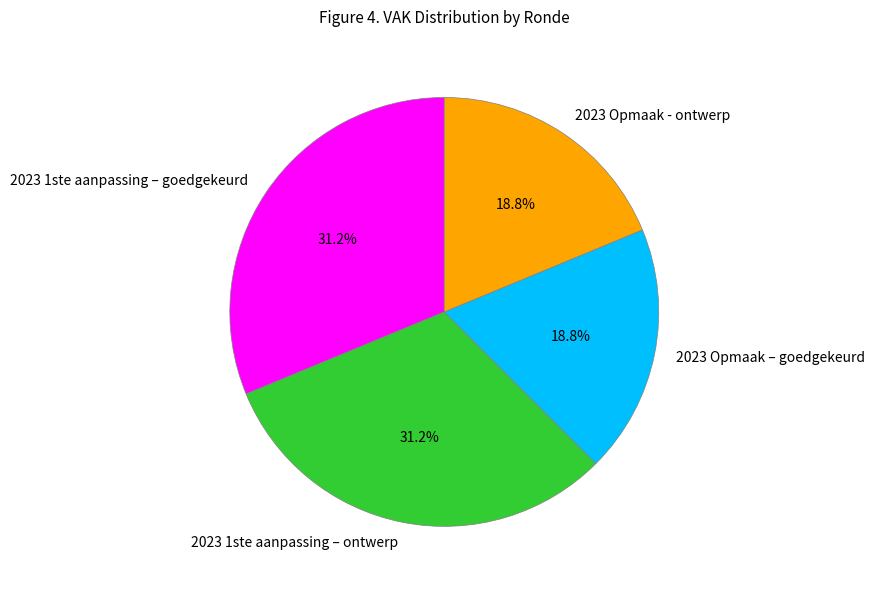

Approximately how many times larger is the value at 2023 Opmaak – goedgekeurd compared to 2023 1ste aanpassing – ontwerp?

0.6